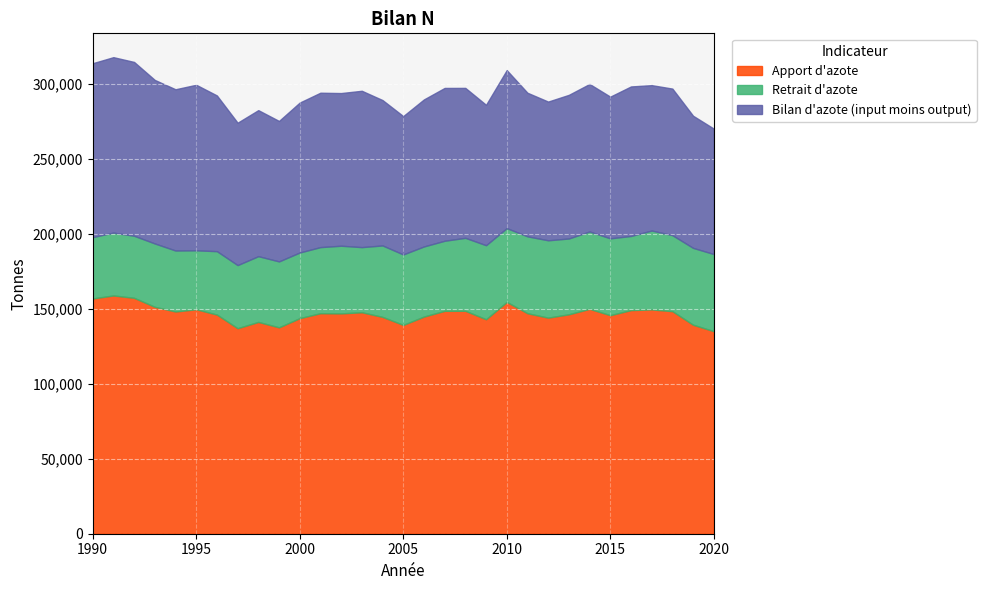

Which category has the lowest value in the Bilan d'azote (input moins output) series?

2020